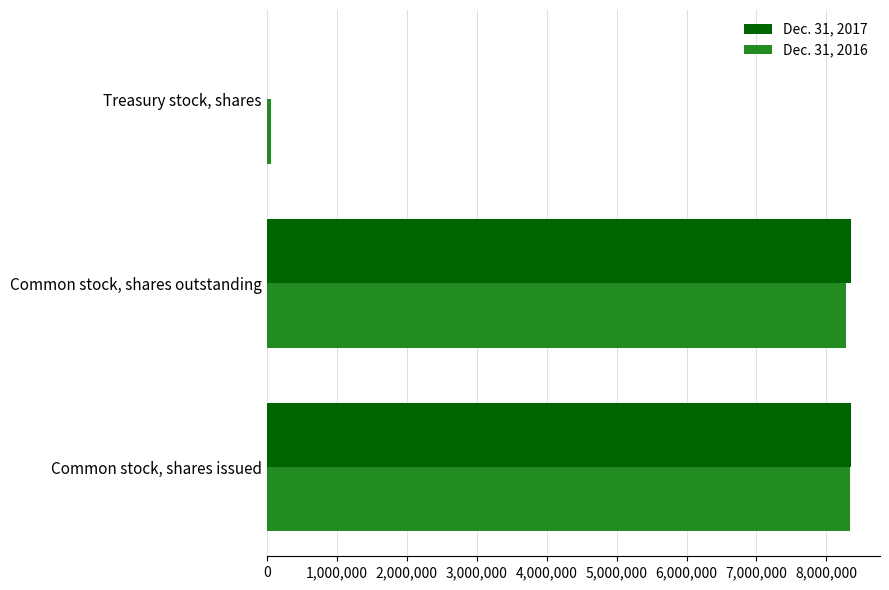

What is the greatest value displayed?

8347856